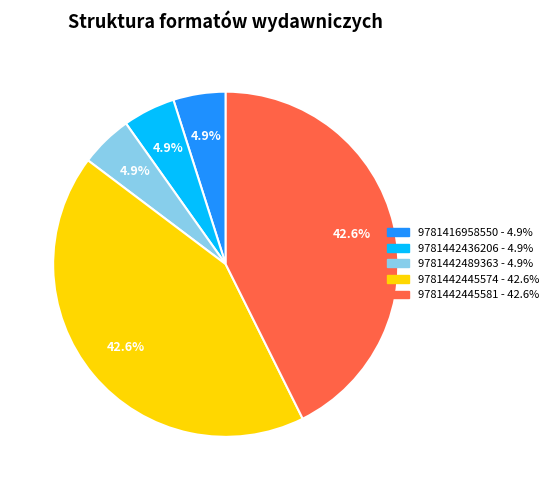

To the nearest percent, what is the average slice percentage?

20%